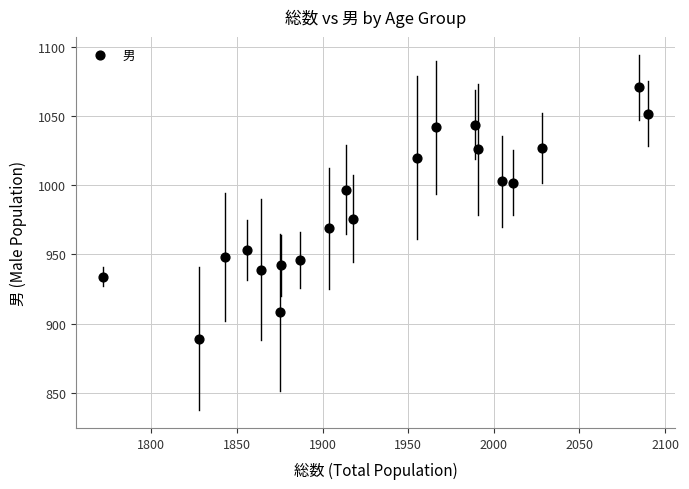

What is the range of X values (max minus min)?

318